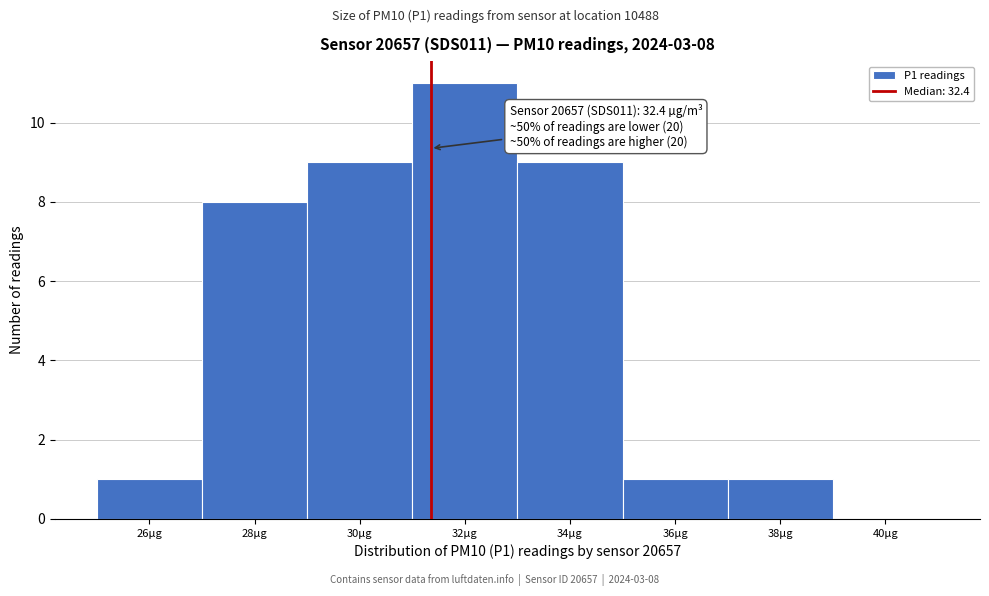

Reading left to right, extract all data points from this chart.

26µg=1	28µg=8	30µg=9	32µg=11	34µg=9	36µg=1	38µg=1	40µg=0